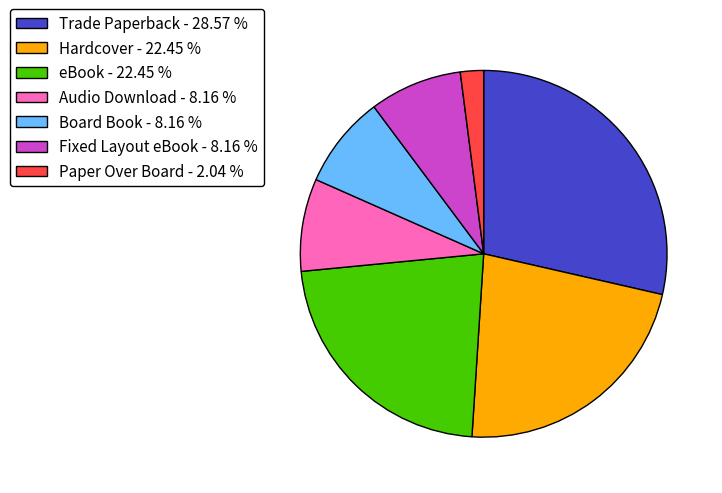

Is the sum of Fixed Layout eBook and eBook greater than half?

No